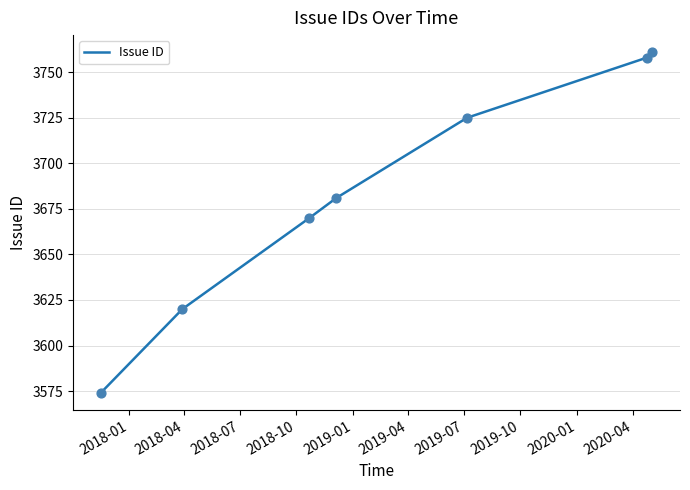

What is the smallest value displayed?

3574